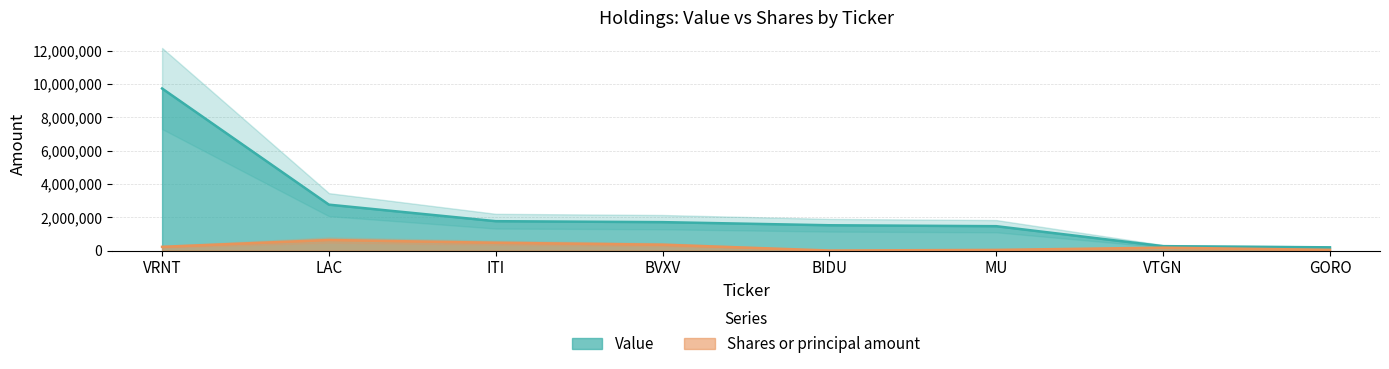

Which series changed the most between LAC and MU?

Value